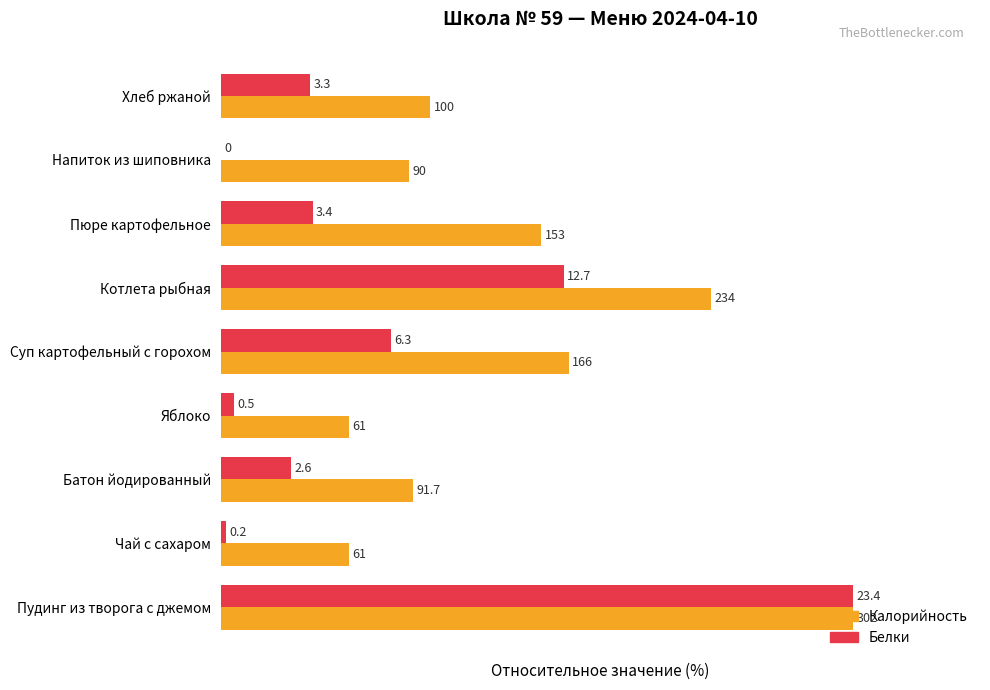

What are all the series names shown in the legend?

Калорийность, Белки